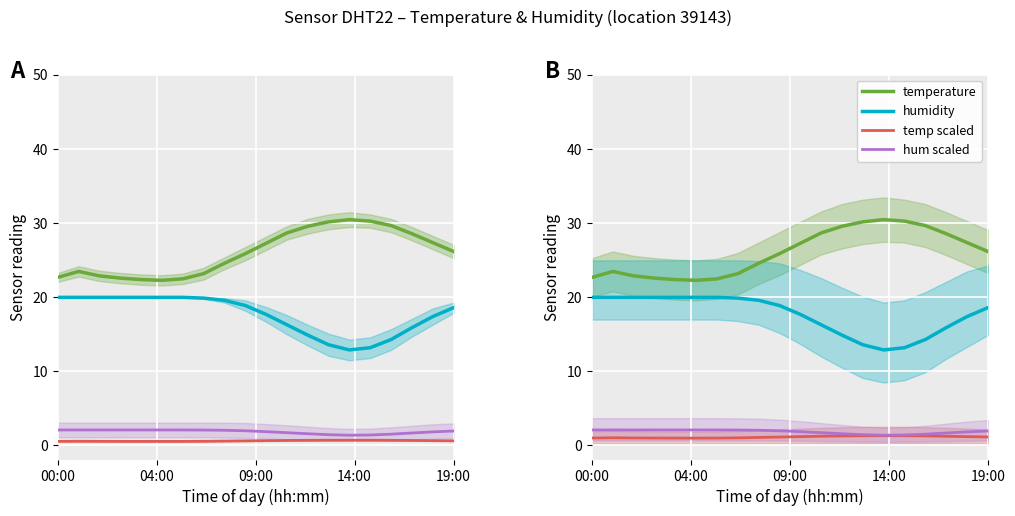

What is the sum of the temp scaled values at 17 and 13?

2.3